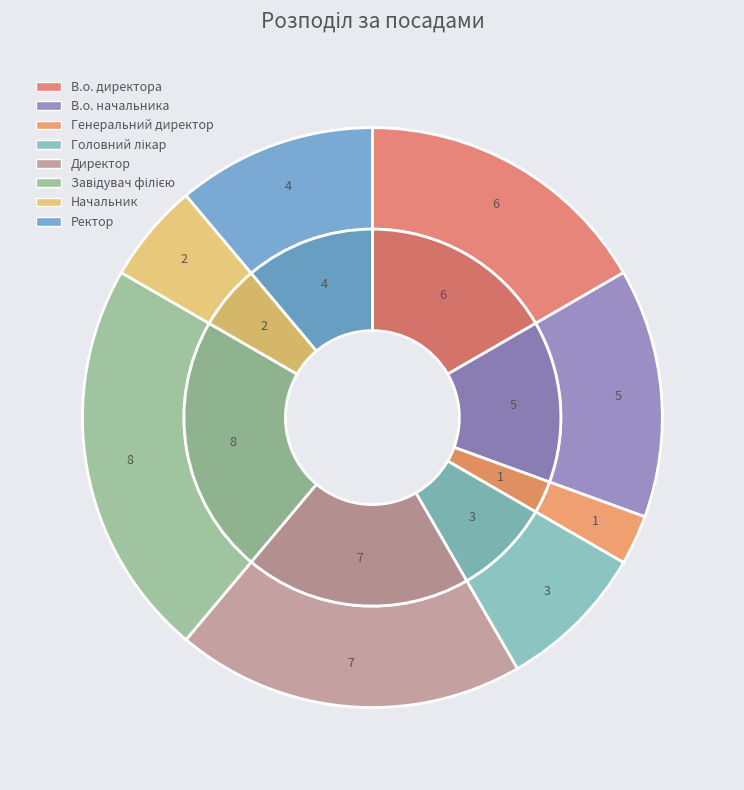

Is the sum of Директор and Завідувач філією greater than half?

No